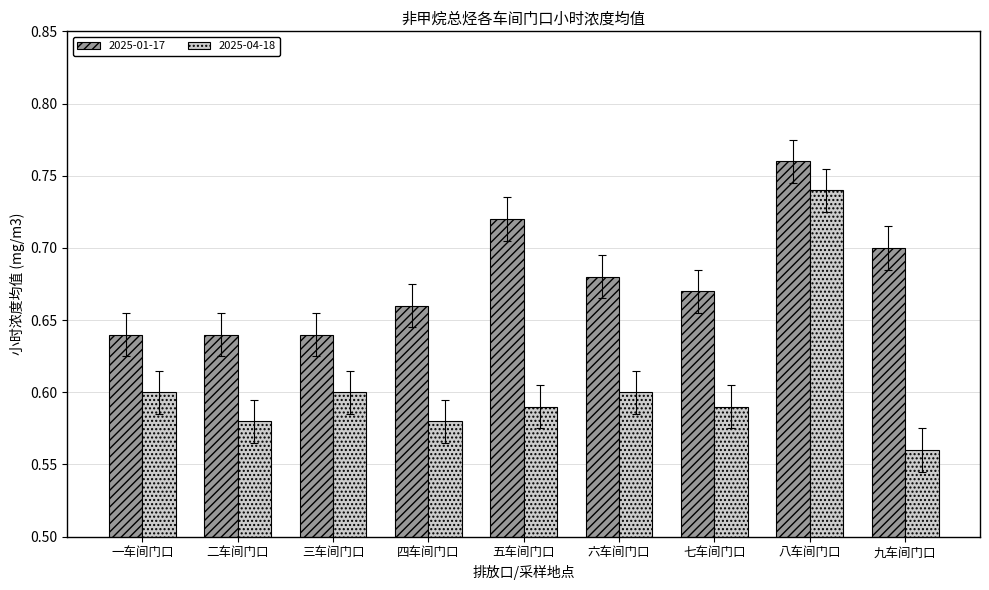

Count the 2025-04-18 values in the range 0 to 1.

9